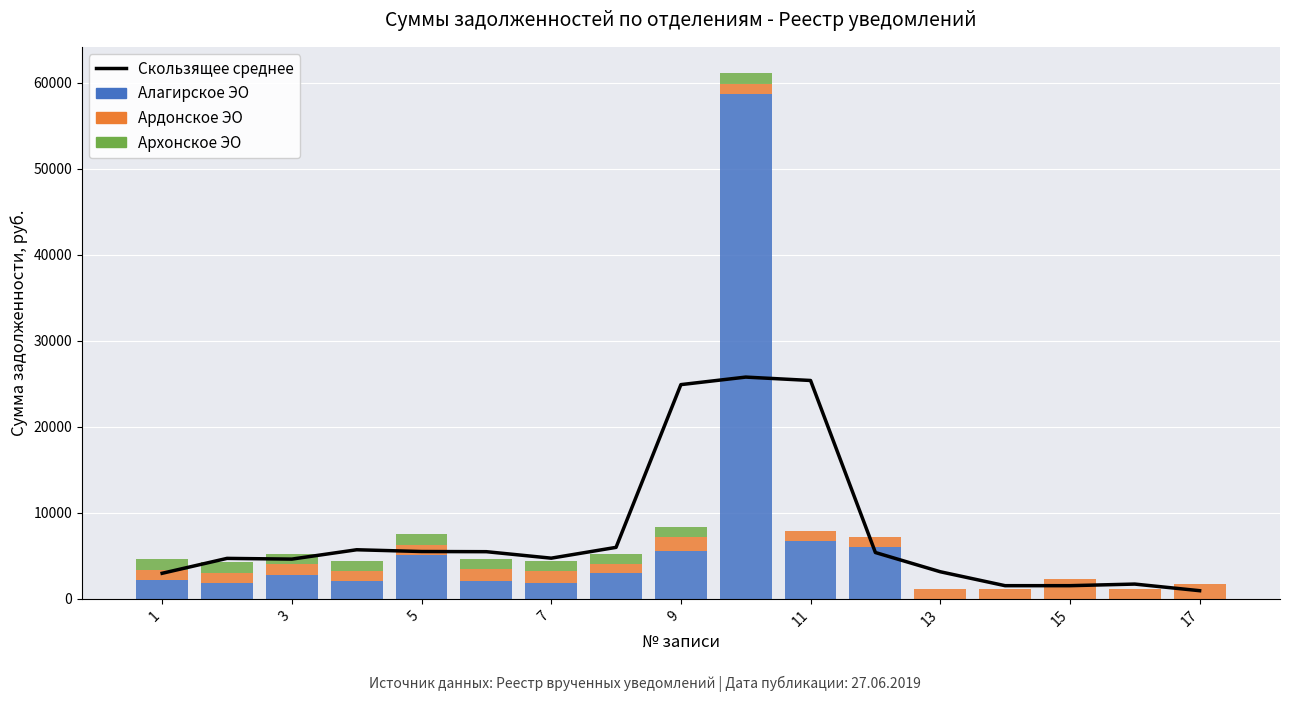

At how many categories does at least one series exceed 16807?

3